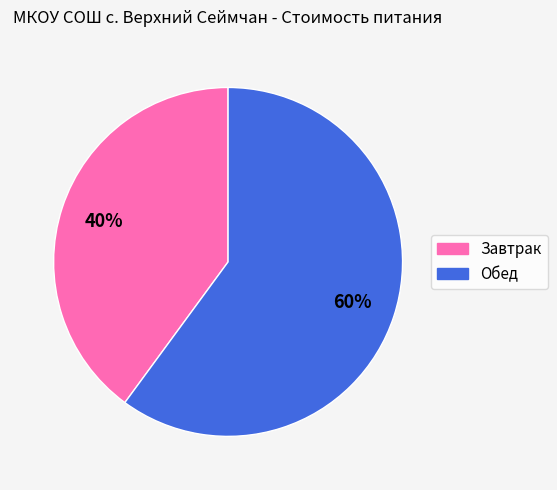

The Завтрак slice represents 25% of the pie. True or false?

False